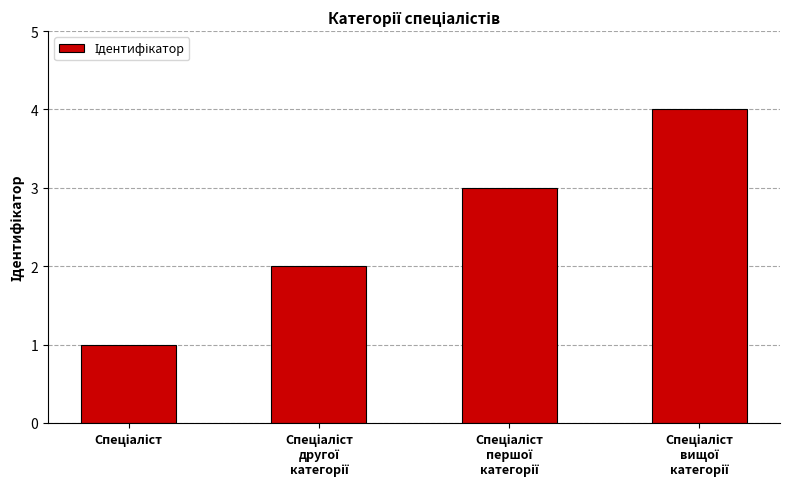

How many categories are shown in the chart?

4